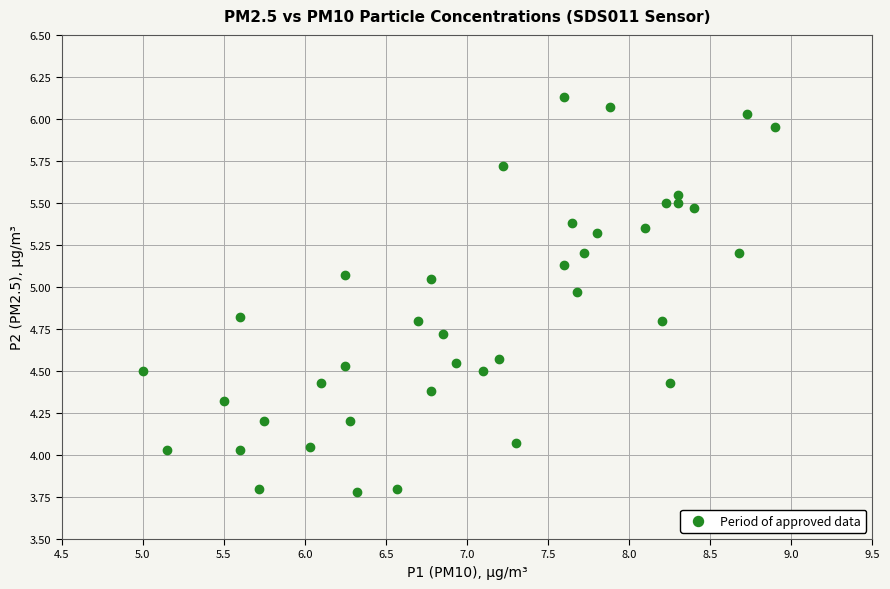

What is the range of X values (max minus min)?

3.9